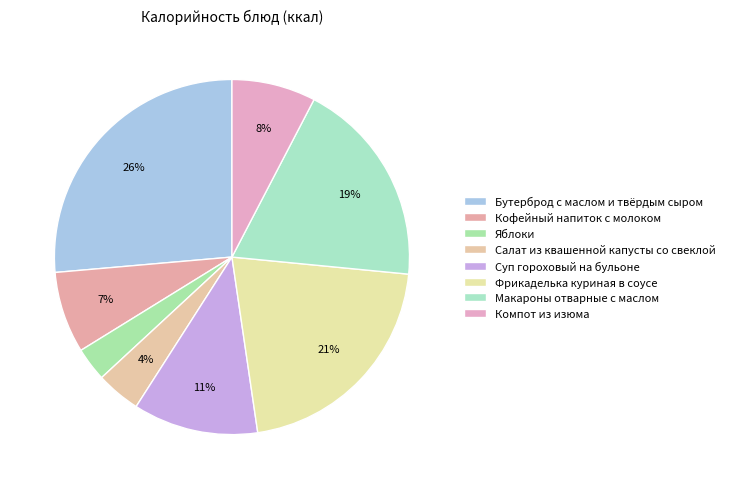

Is it true that Бутерброд с маслом и твёрдым сыром is 26% of the pie?

True